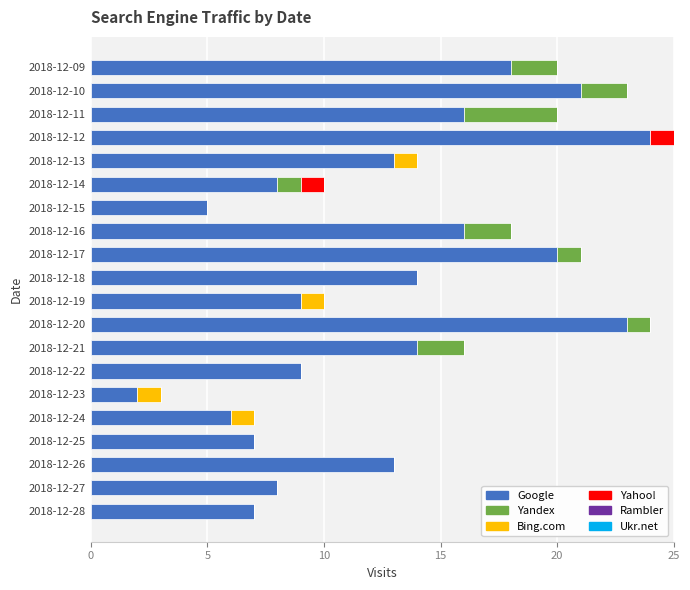

What is the total value across all series at 2018-12-18?

14